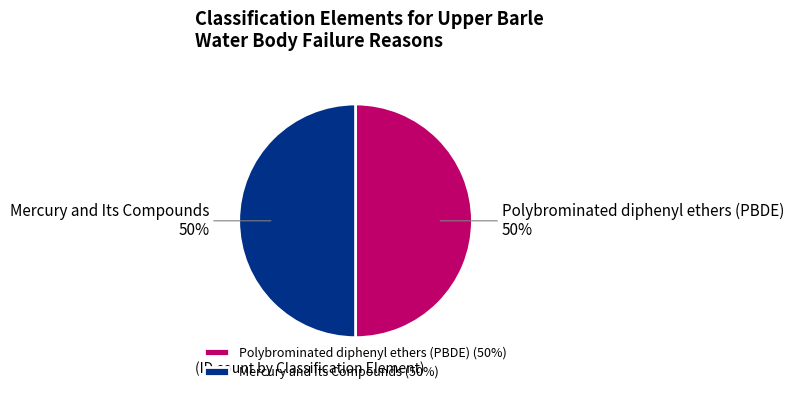

What percentage is the Mercury and Its Compounds slice, to the nearest percent?

50%